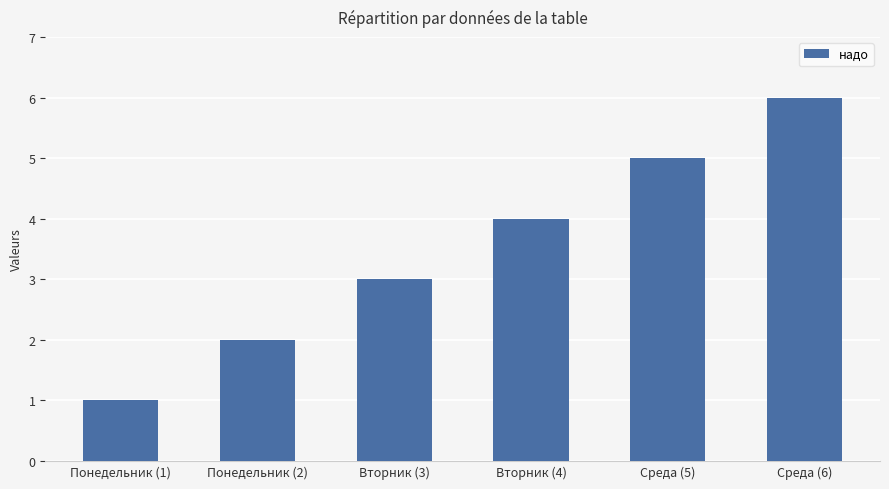

The chart shows a value of 3 at Среда (5). True or false?

False